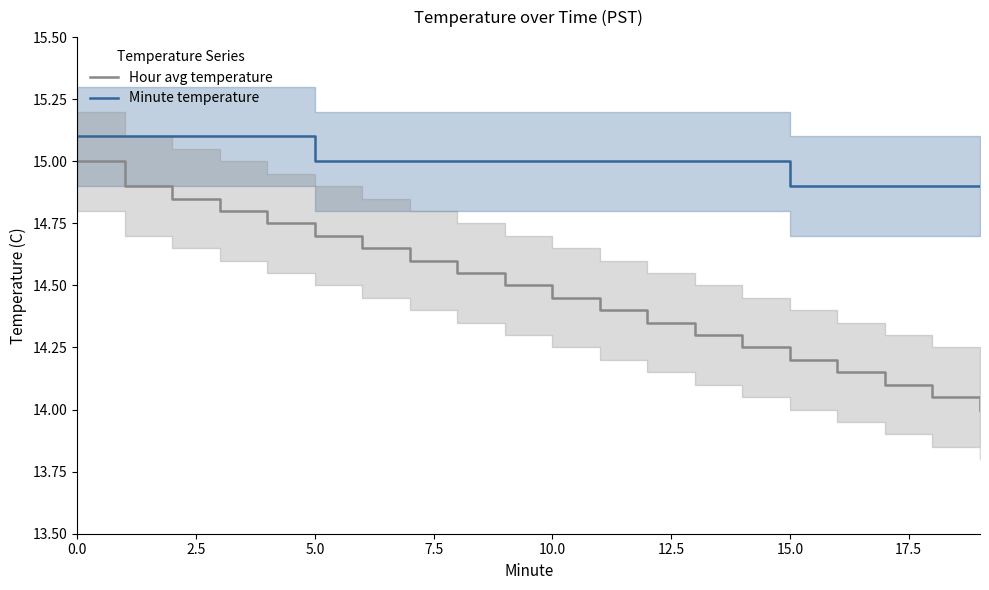

True or false: Minute temperature and Hour avg temperature cross at least once.

False